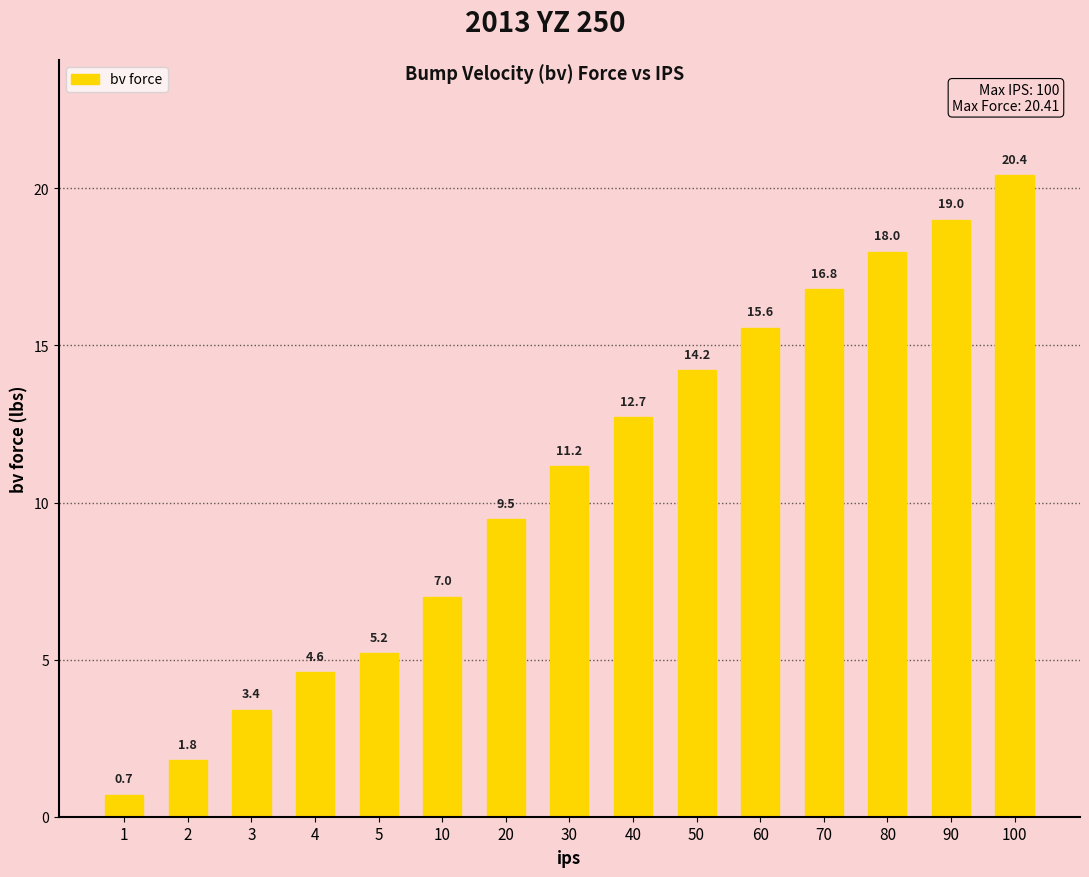

Approximately how many times larger is the value at 10 compared to 4?

1.5